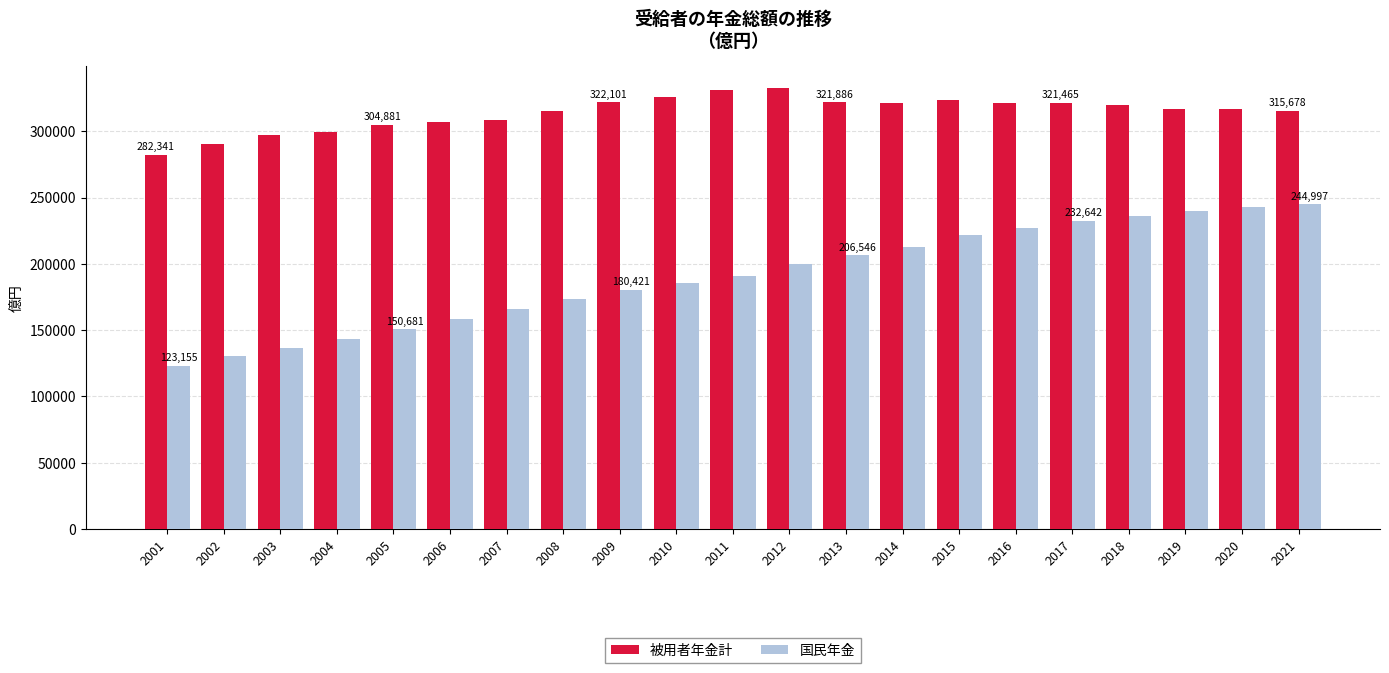

Which series changed the most between 2004 and 2021?

国民年金